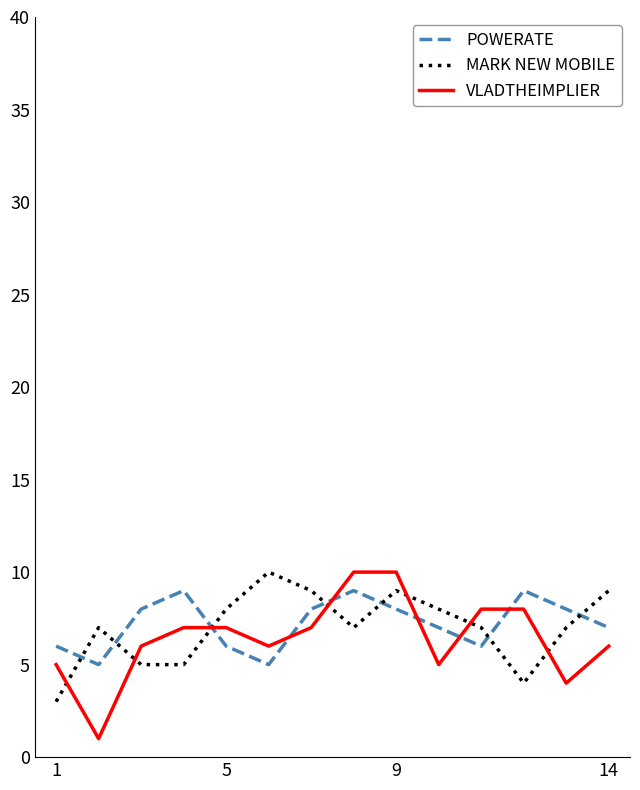

At how many categories does at least one series exceed 1?

14